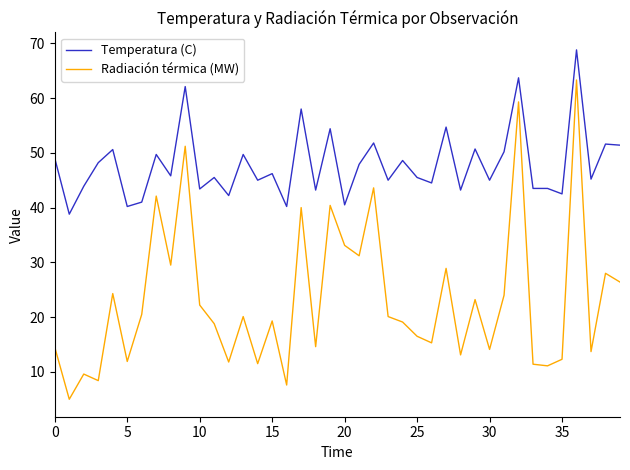

Rank the series by their maximum value, from lowest to highest.

Radiación térmica (MW), Temperatura (C)